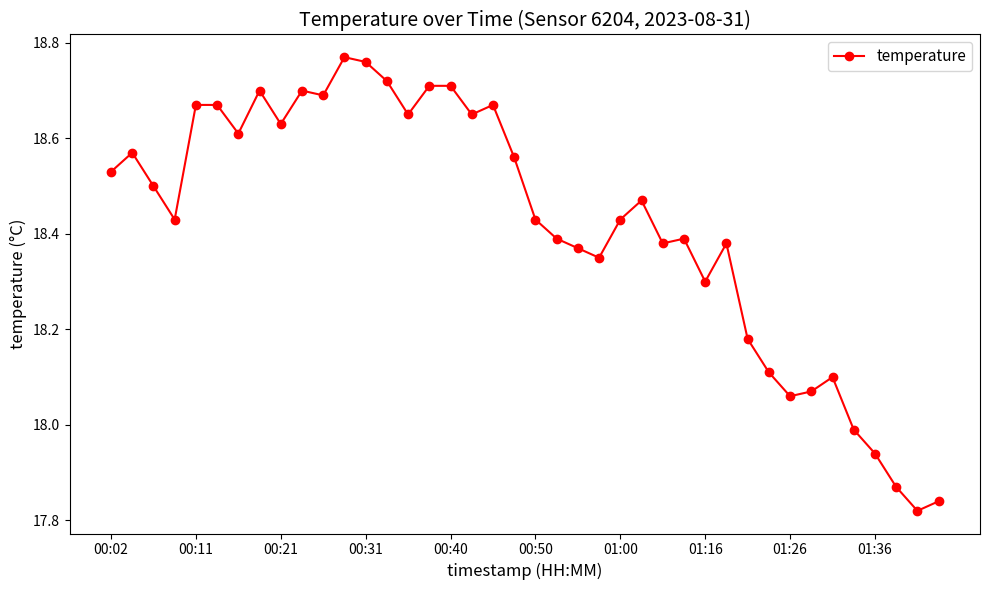

True or false: the data has more than 2 interior local peaks.

True